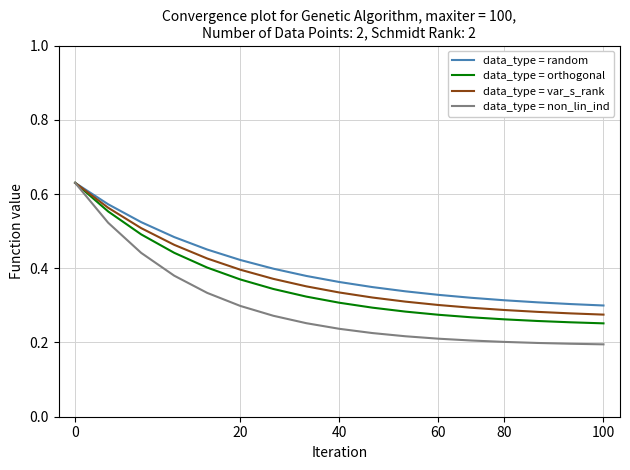

Which series has the largest range (max minus min)?

data_type = non_lin_ind